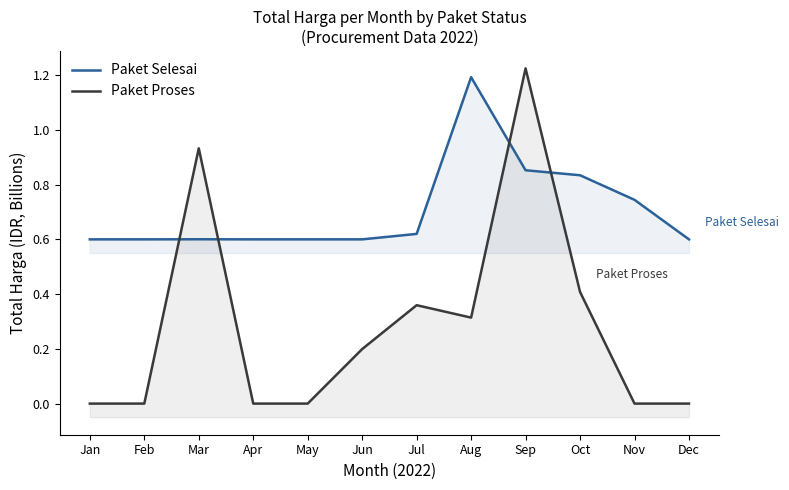

Reading left to right, transcribe all the data shown in this chart.

Paket Selesai: 0.6	0.6	0.6	0.6	0.6	0.6	0.6	1.2	0.9	0.8	0.7	0.6
Paket Proses: 0.0	0.0	0.9	0.0	0.0	0.2	0.4	0.3	1.2	0.4	0.0	0.0